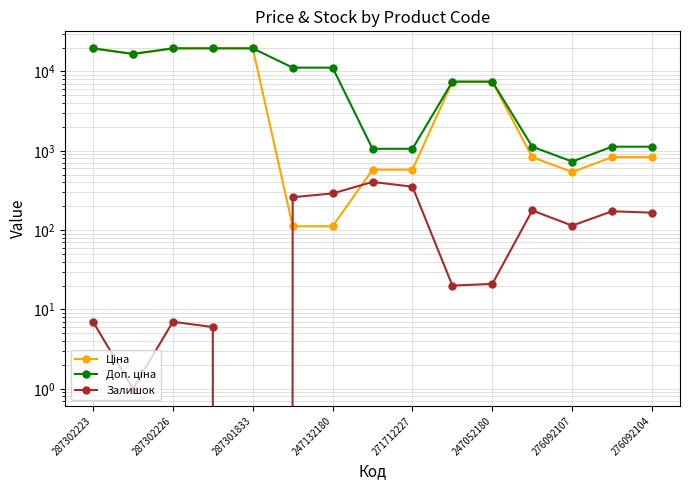

At which label does Ціна first exceed 831?

287302223